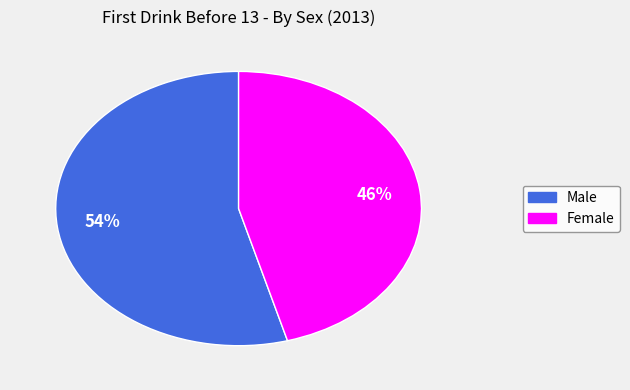

Does Female account for over 50% of the chart?

No